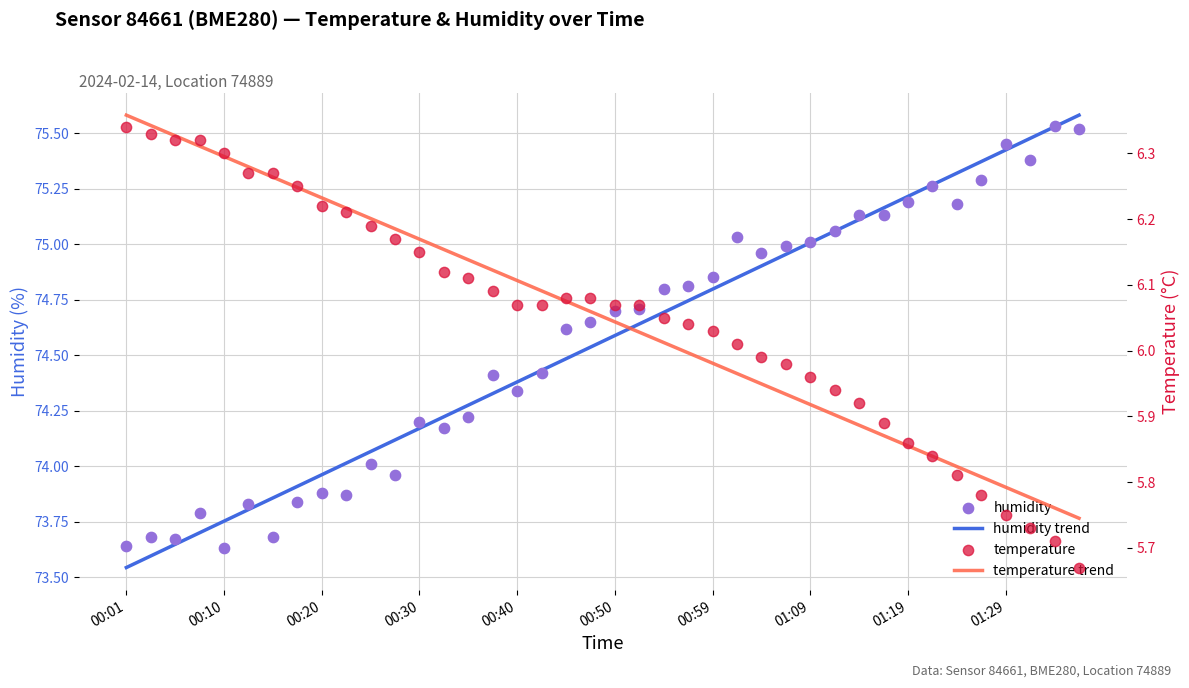

Which series contains the lowest Y value?

temperature